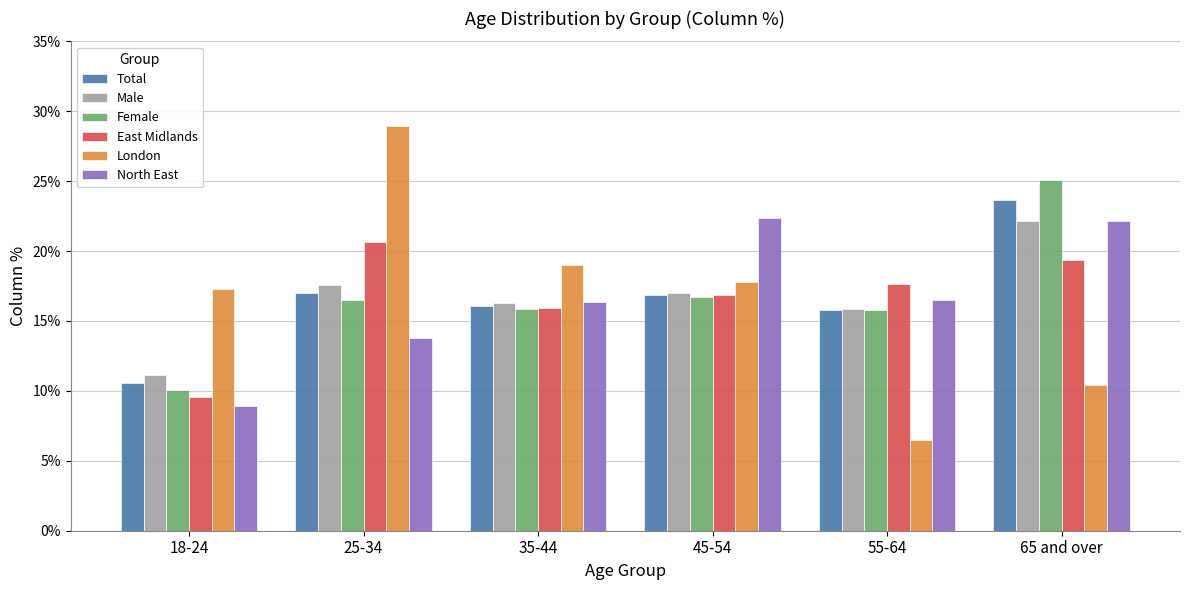

What is the difference between the highest and lowest values at 35-44?

3.2